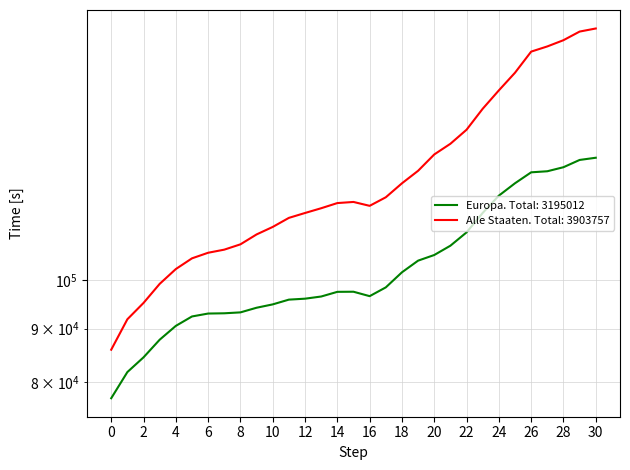

Count the number of categories in the chart.

31